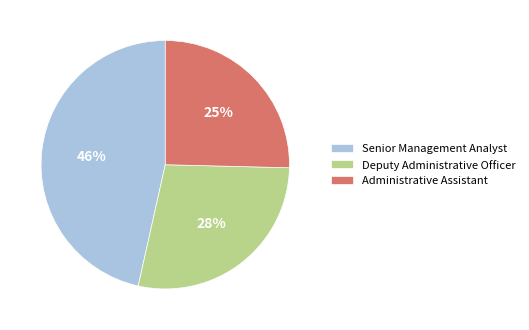

What percentage is the Deputy Administrative Officer slice, to the nearest percent?

28%